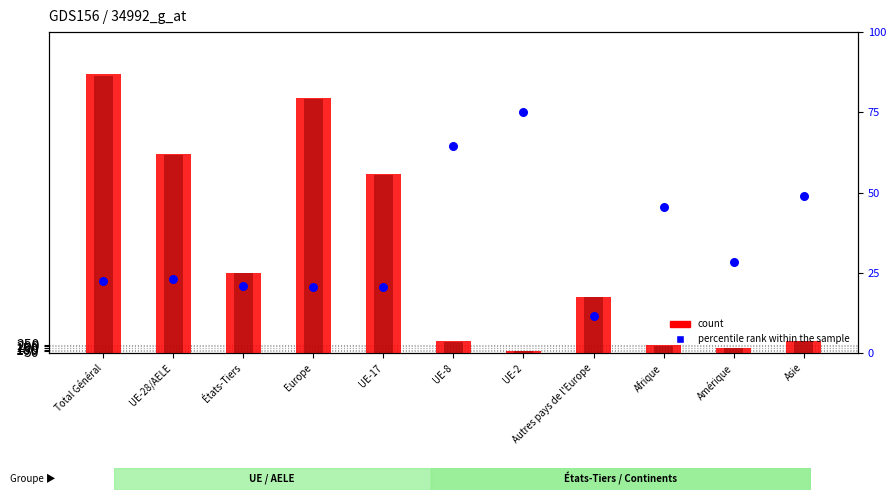

Which series has the largest total across all categories?

count